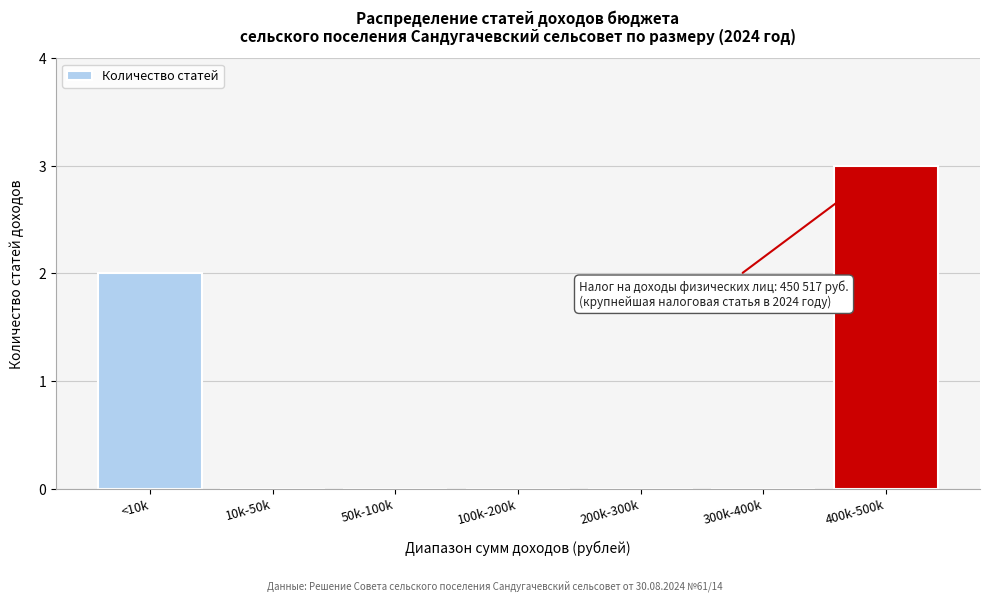

Reading left to right, transcribe all the data shown in this chart.

<10k=2	10k-50k=0	50k-100k=0	100k-200k=0	200k-300k=0	300k-400k=0	400k-500k=3